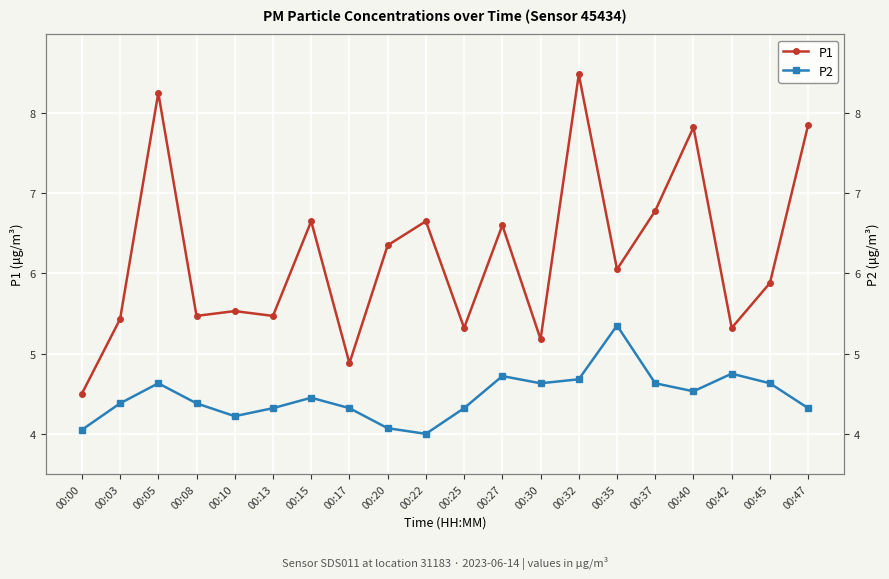

True or false: P2 and P1 cross at least once.

False